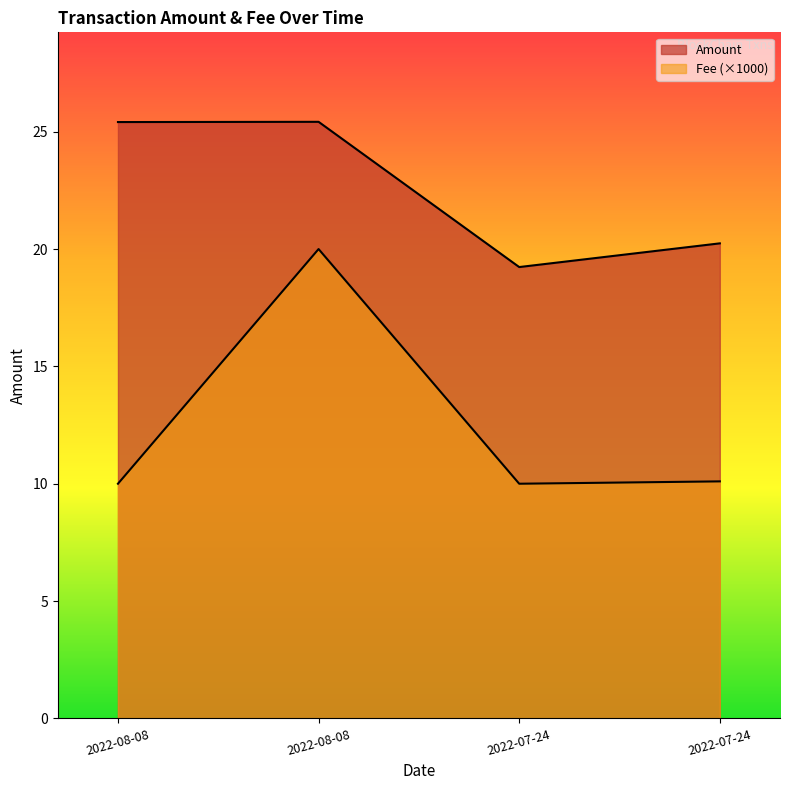

Is it true that Fee equals 10.0 at 2022-08-08?

True